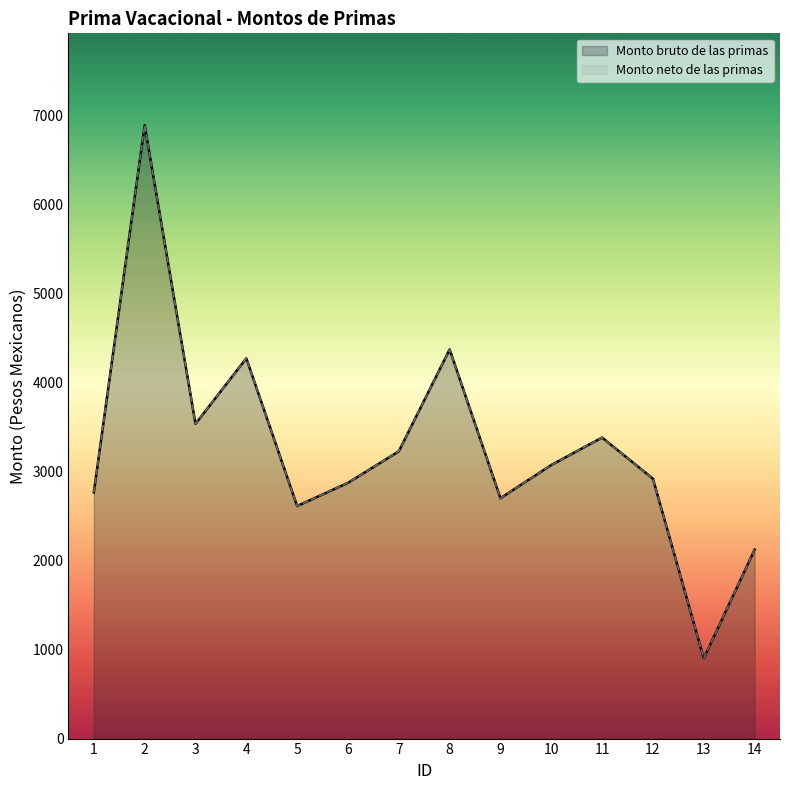

What is the minimum value shown in the chart?

901.4